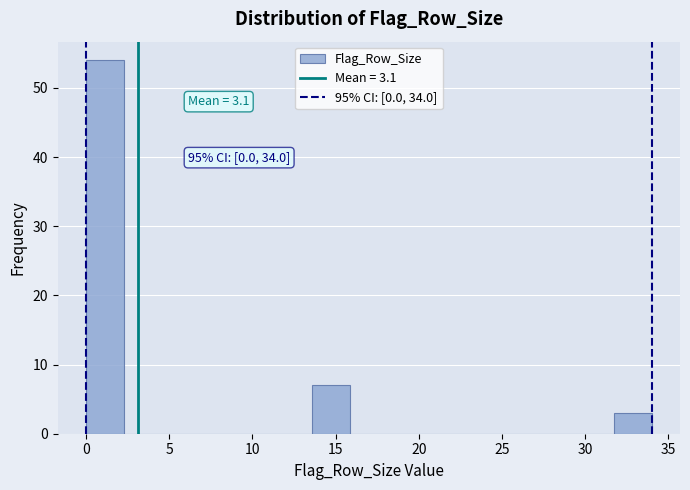

Which range on the x-axis has the tallest bar?

0.0 to 2.5